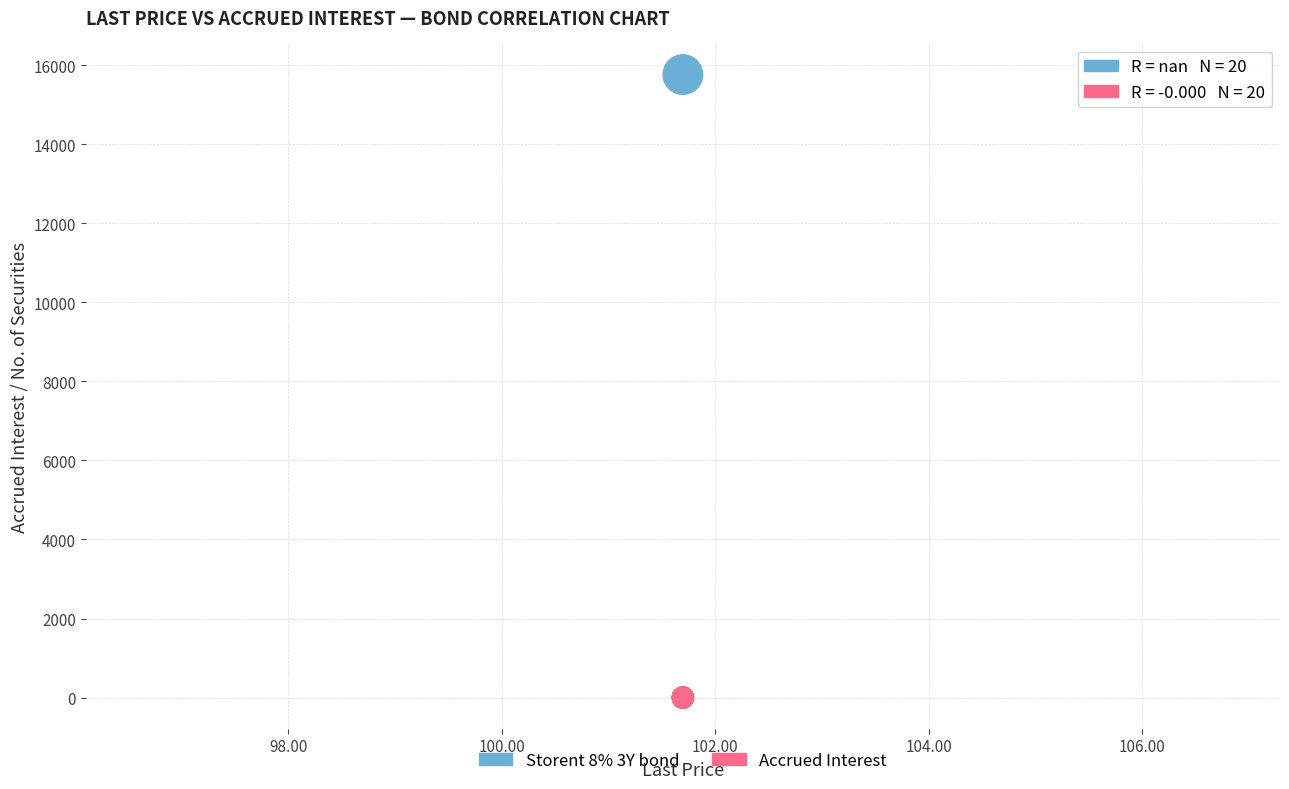

Which series contains the lowest Y value?

Accrued Interest